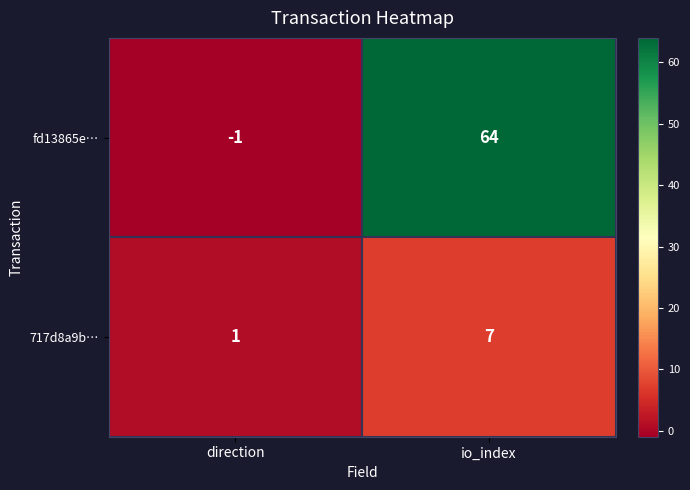

Count the number of categories in the chart.

2